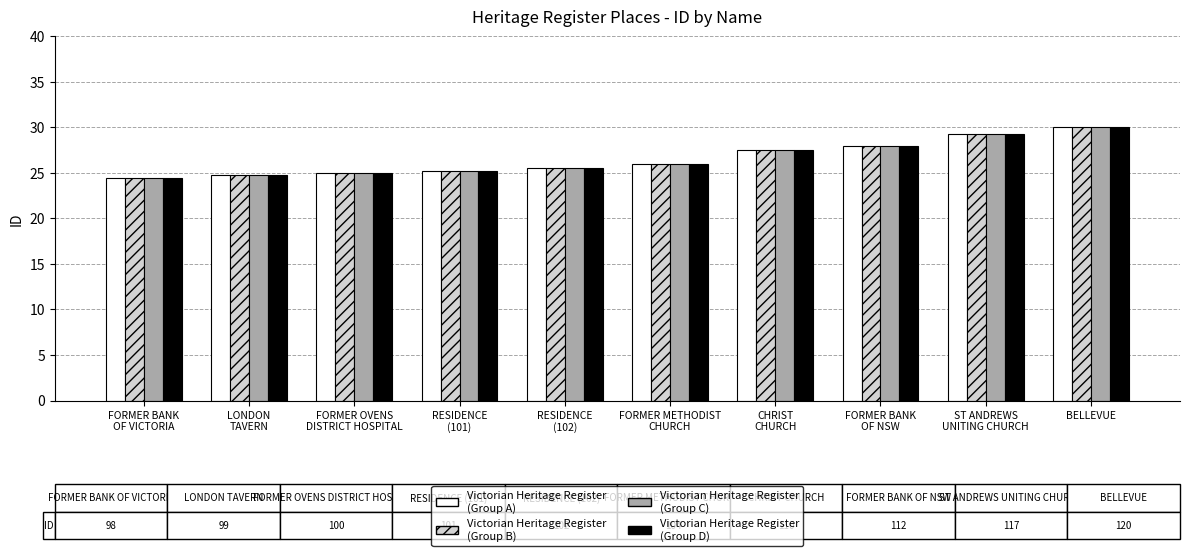

What is the minimum value shown in the chart?

24.5